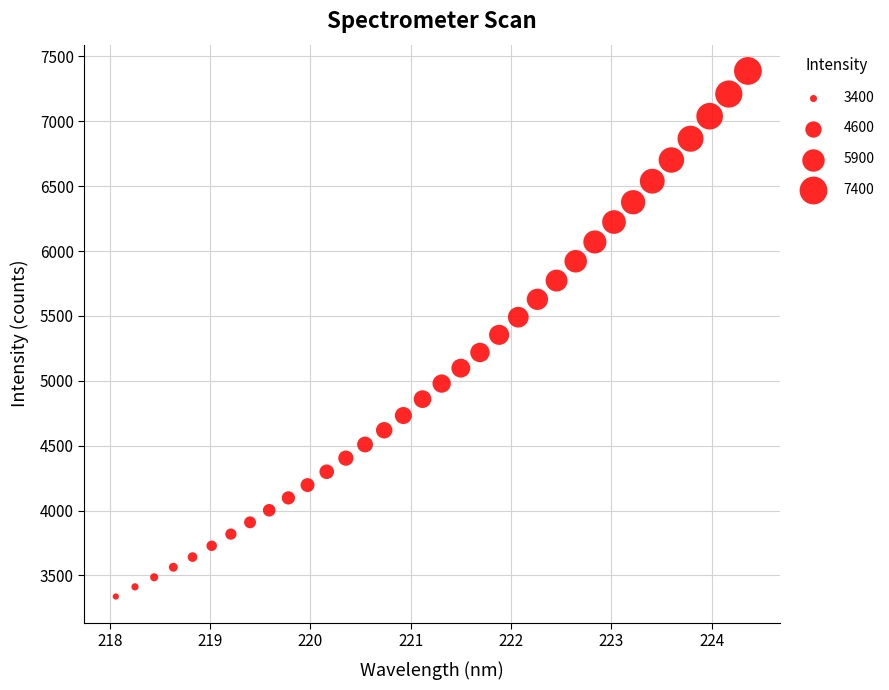

What is the range of Y values (max minus min)?

4050.6